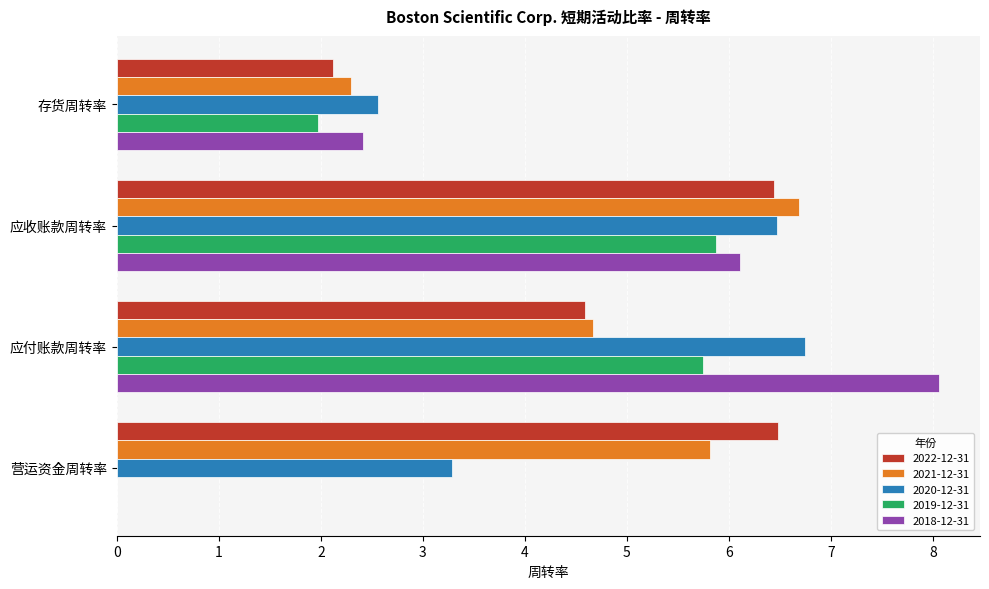

Is it true that 2022-12-31 equals 6.5 at 营运资金周转率?

True